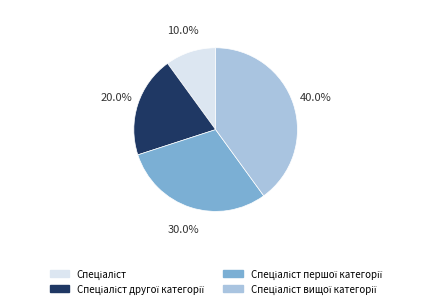

Does any single category account for the majority?

No